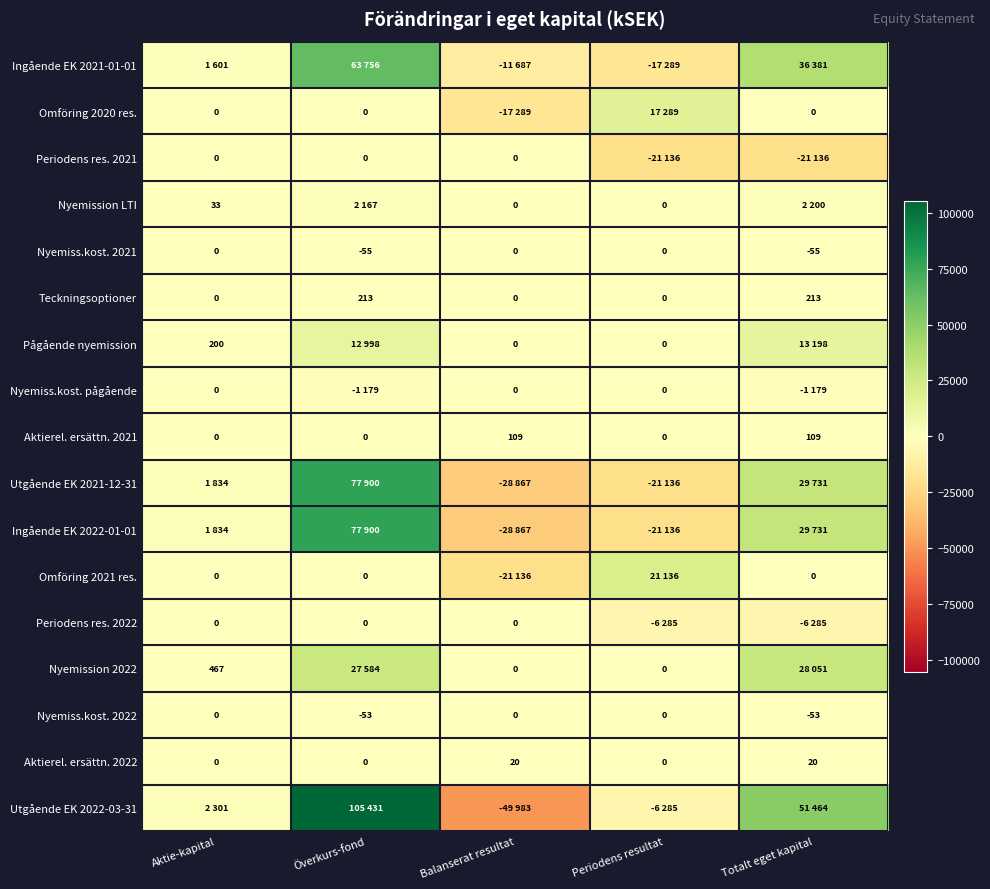

What is the difference between the maximum and minimum values in the Aktierel. ersättn. 2022 series?

20